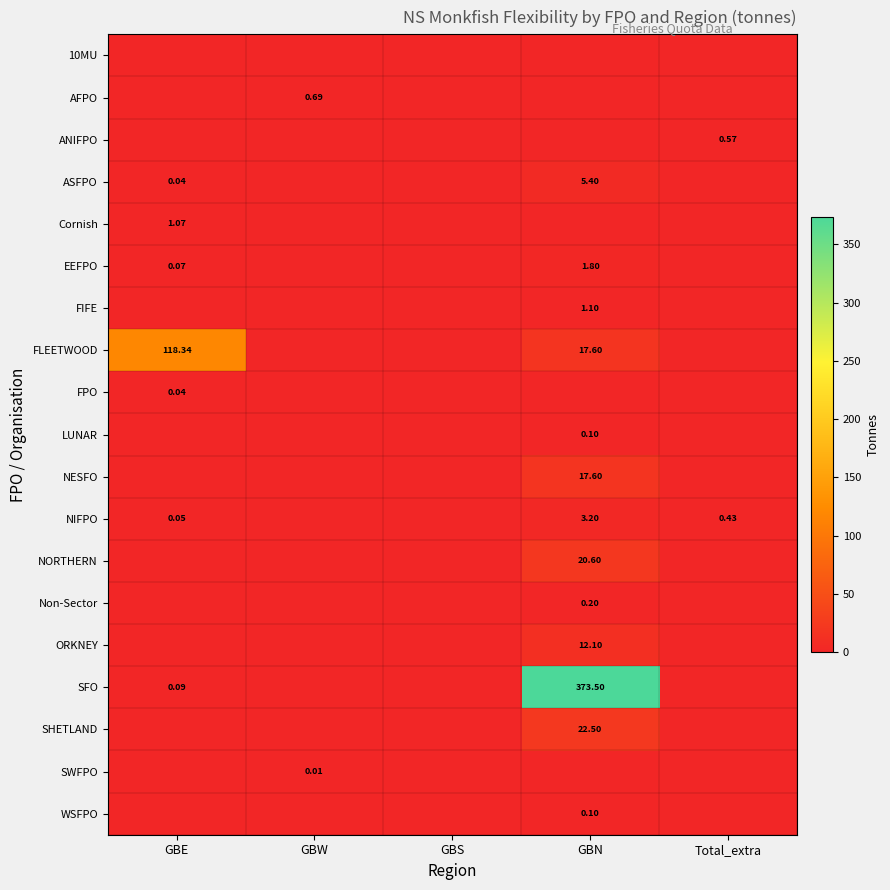

Between GBW and GBN, which series saw the biggest shift?

SFO